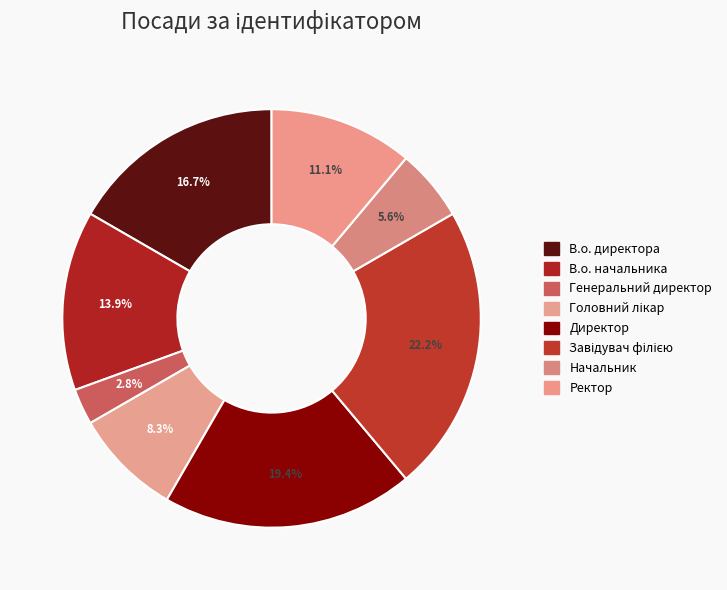

How many slices are in this pie chart?

8